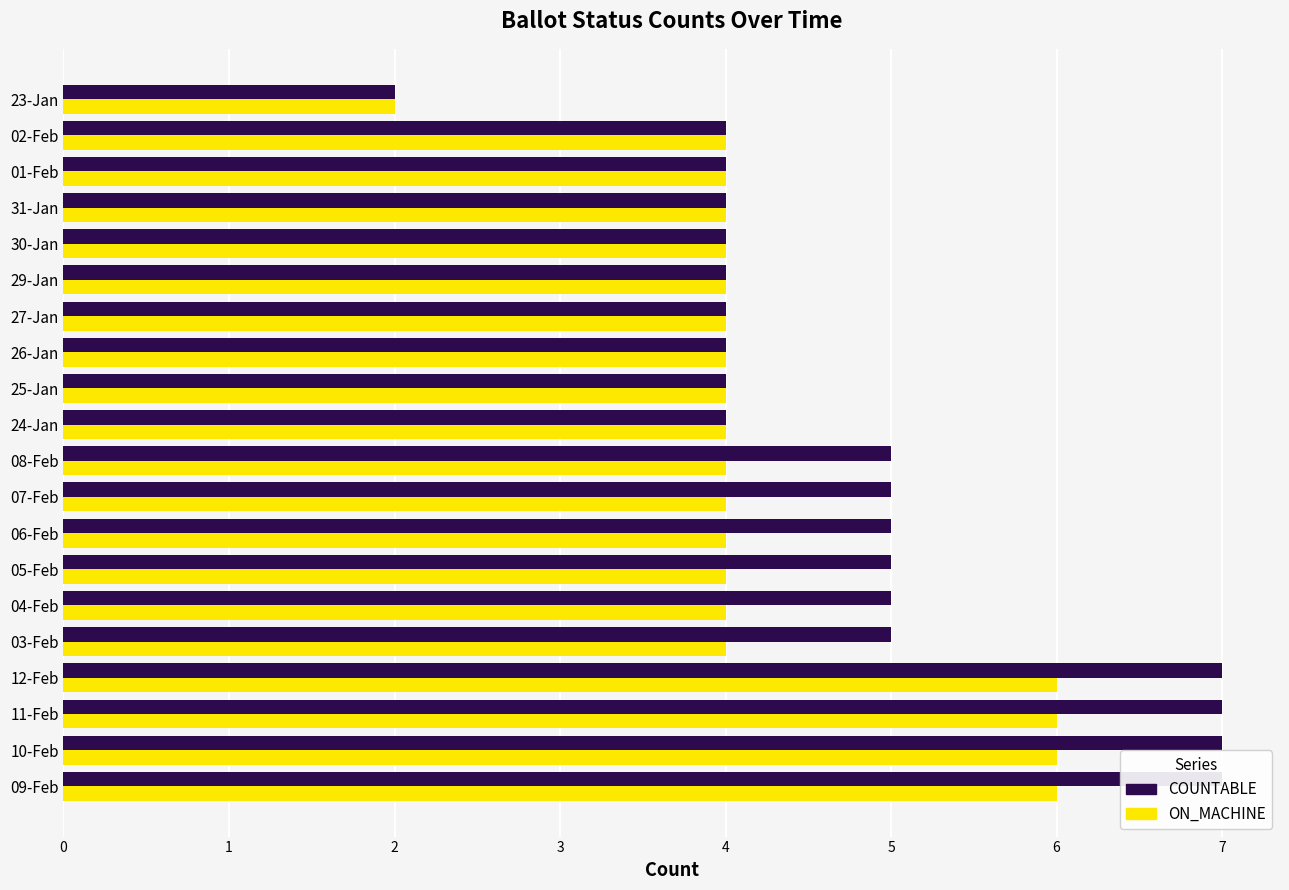

Count the ON_MACHINE values in the range 4 to 5.

15